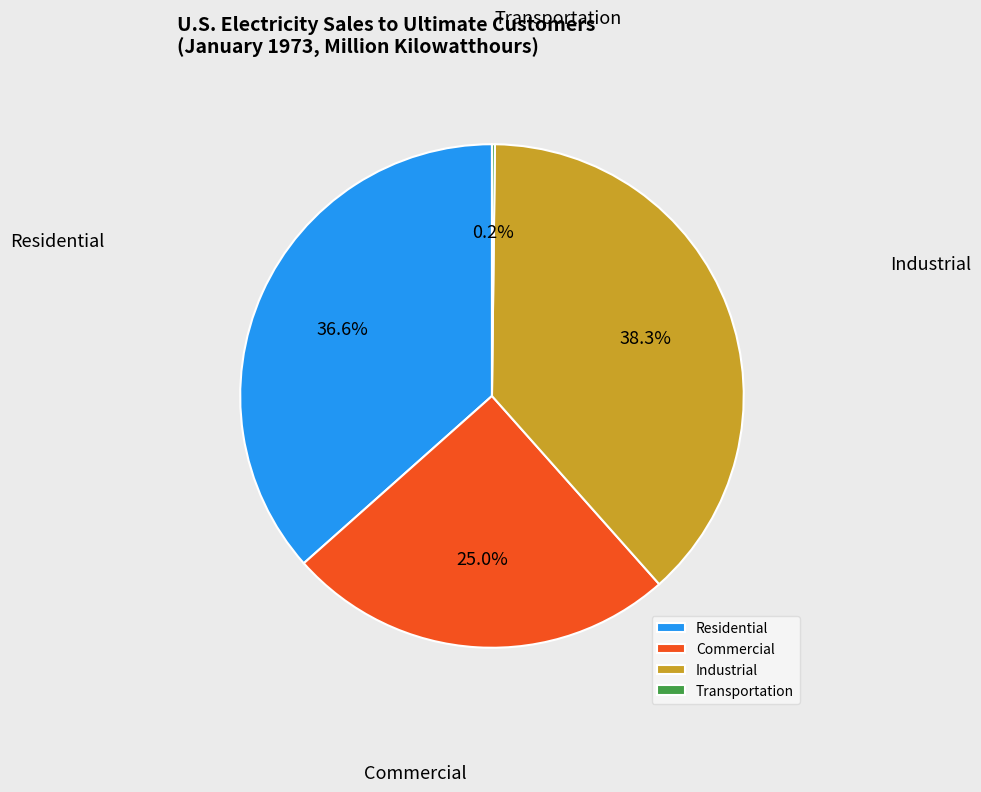

Does any single category account for the majority?

No